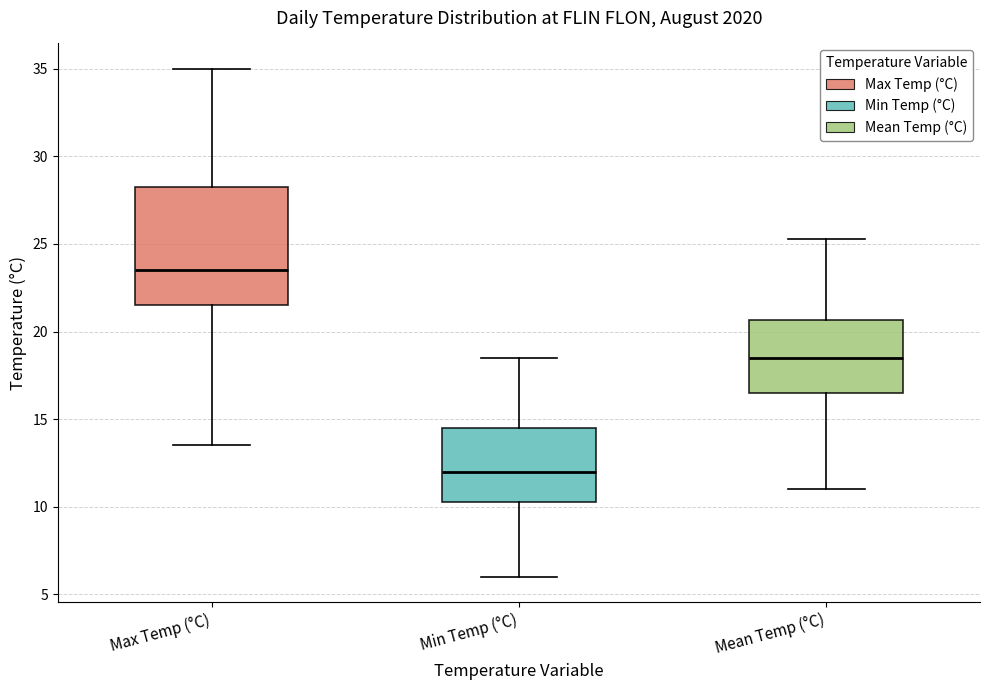

Comparing the boxes themselves (not the whiskers), which one is the tallest?

Max Temp (°C)